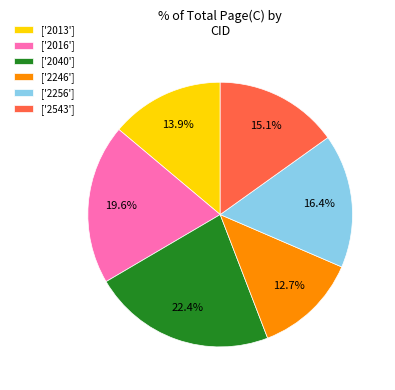

Which slice is the smallest?

['2246']